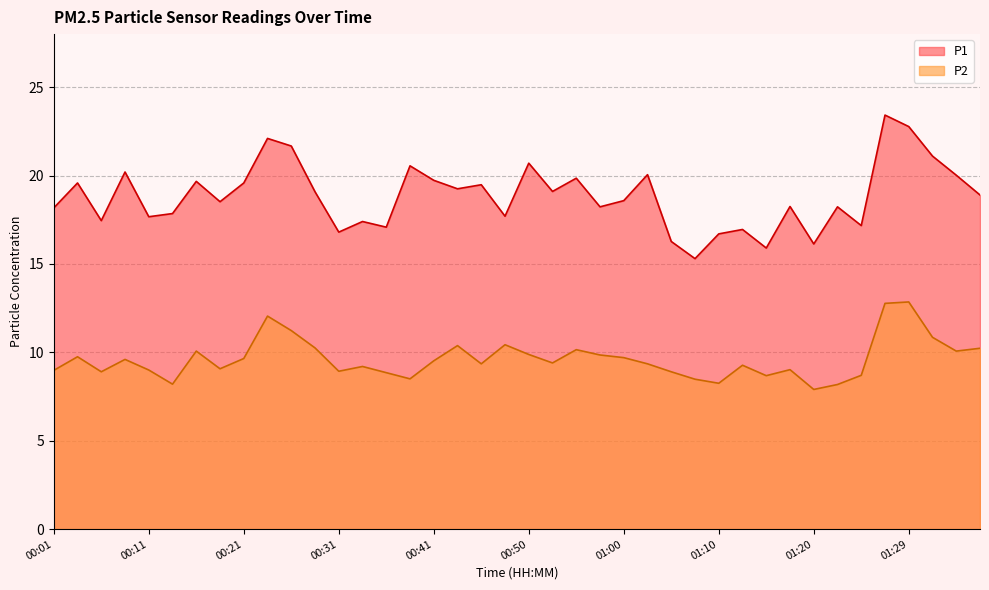

What are all the series names shown in the legend?

P1, P2